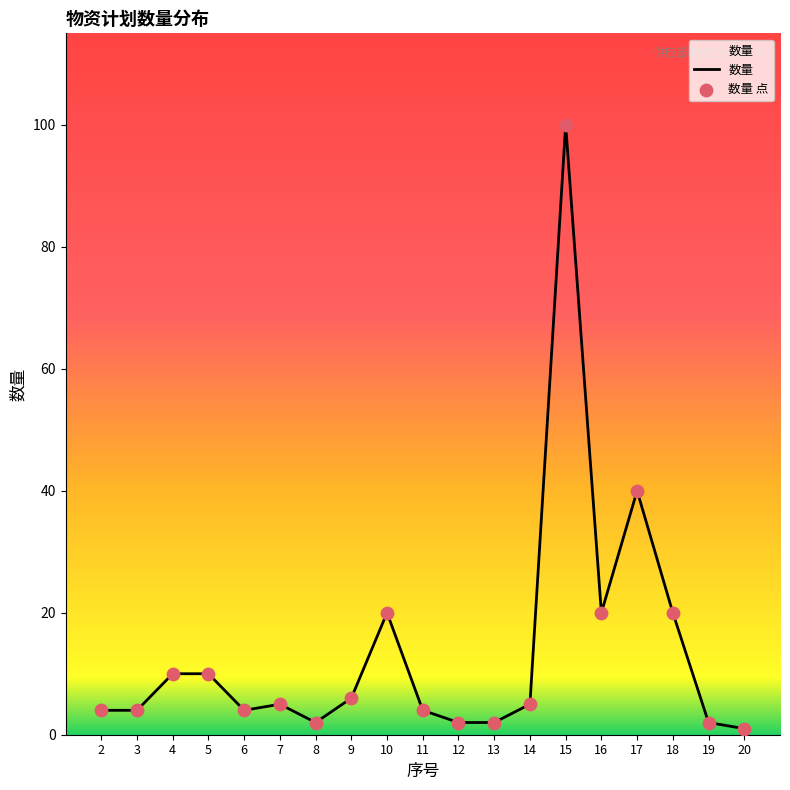

What is the difference between the maximum and minimum values?

99